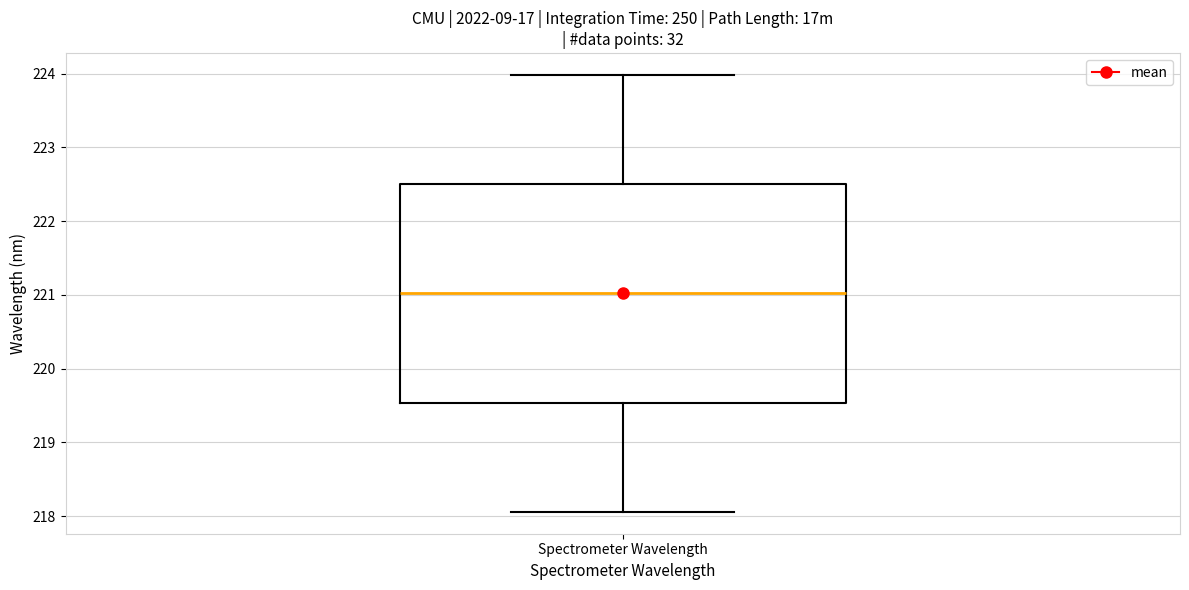

Read this box plot against the y-axis: the position of the median line, the range covered by the box, and the ends of both whiskers. The values are not printed on the chart, so give them approximately, as read against the axis.

median 221.0, box 219.5 to 222.5, whiskers 218.1 to 224.0